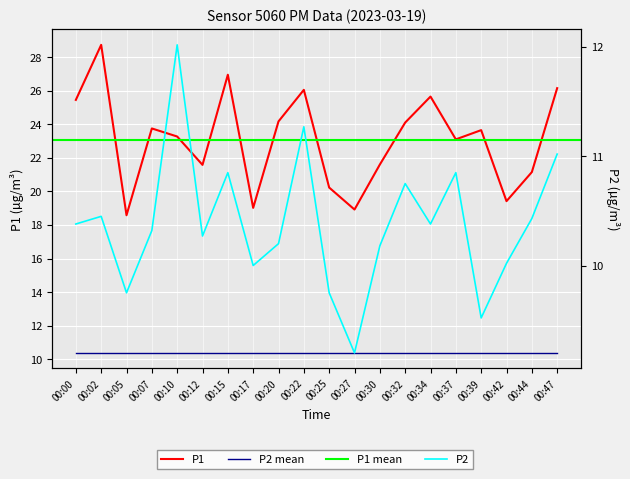

True or false: P1 and P2 intersect in this chart.

False